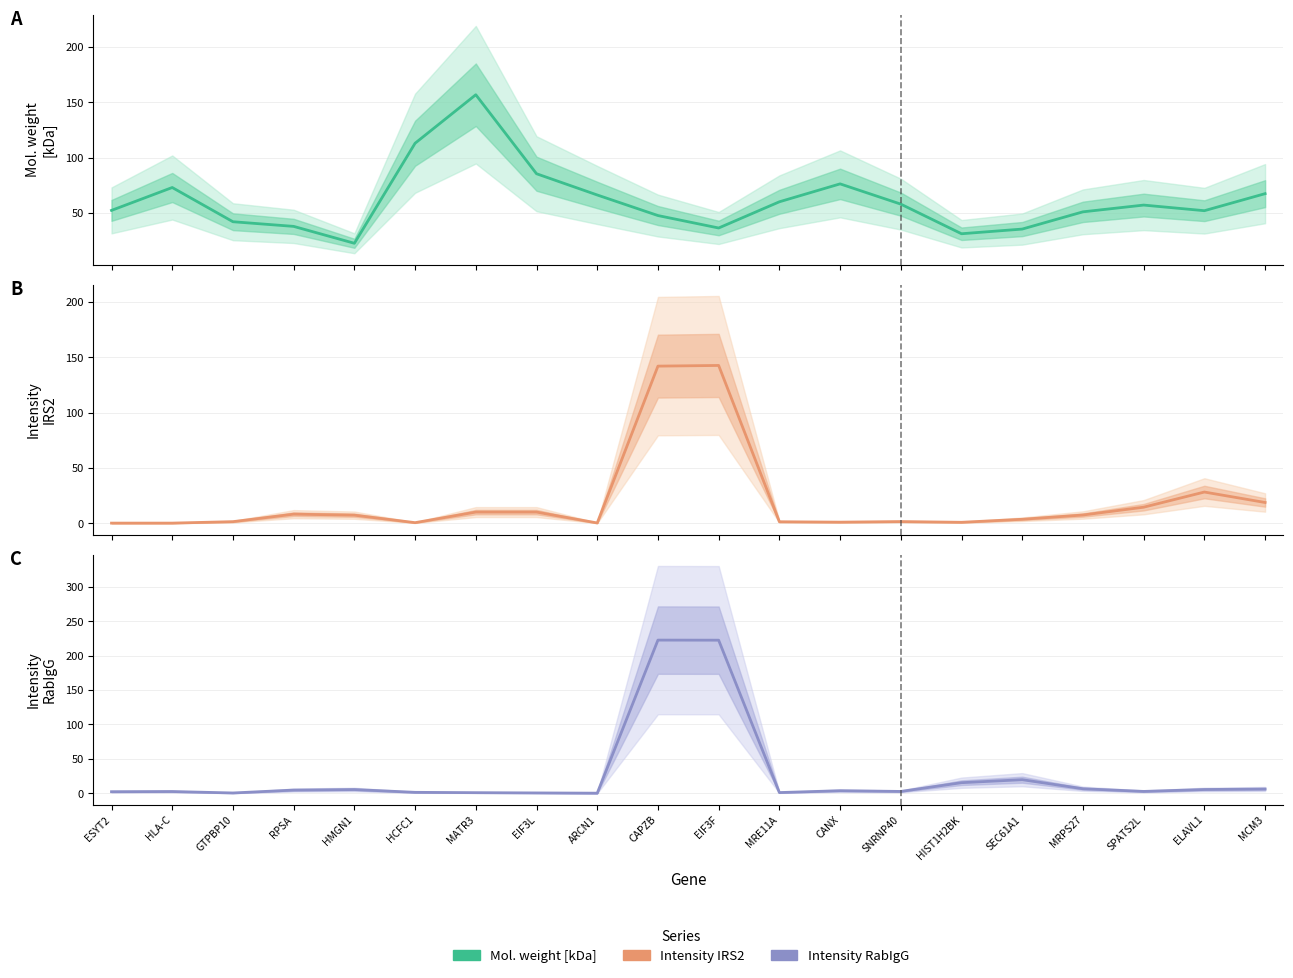

The Intensity RabIgG series shows 1.7 at MRPS27. True or false?

False